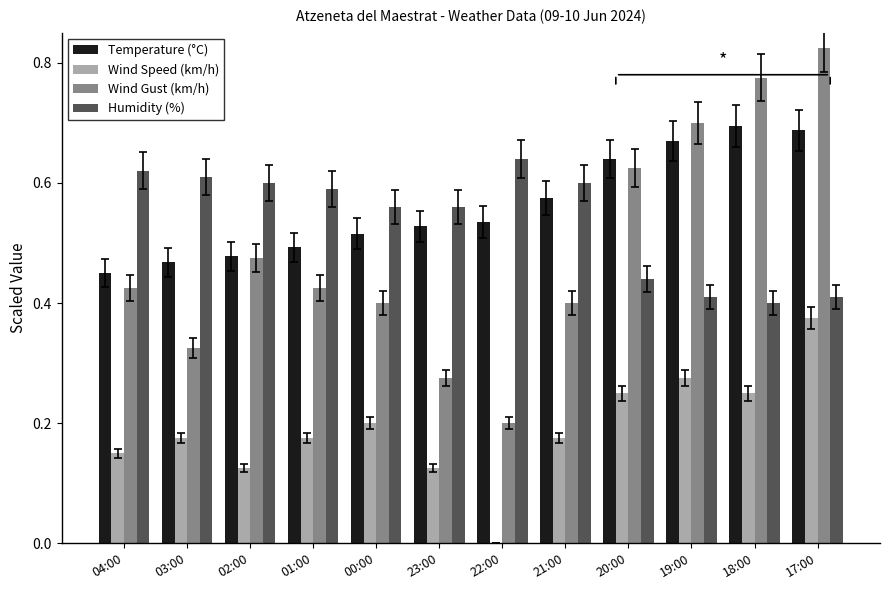

What are all the series names shown in the legend?

Temperature (°C), Wind Speed (km/h), Wind Gust (km/h), Humidity (%)